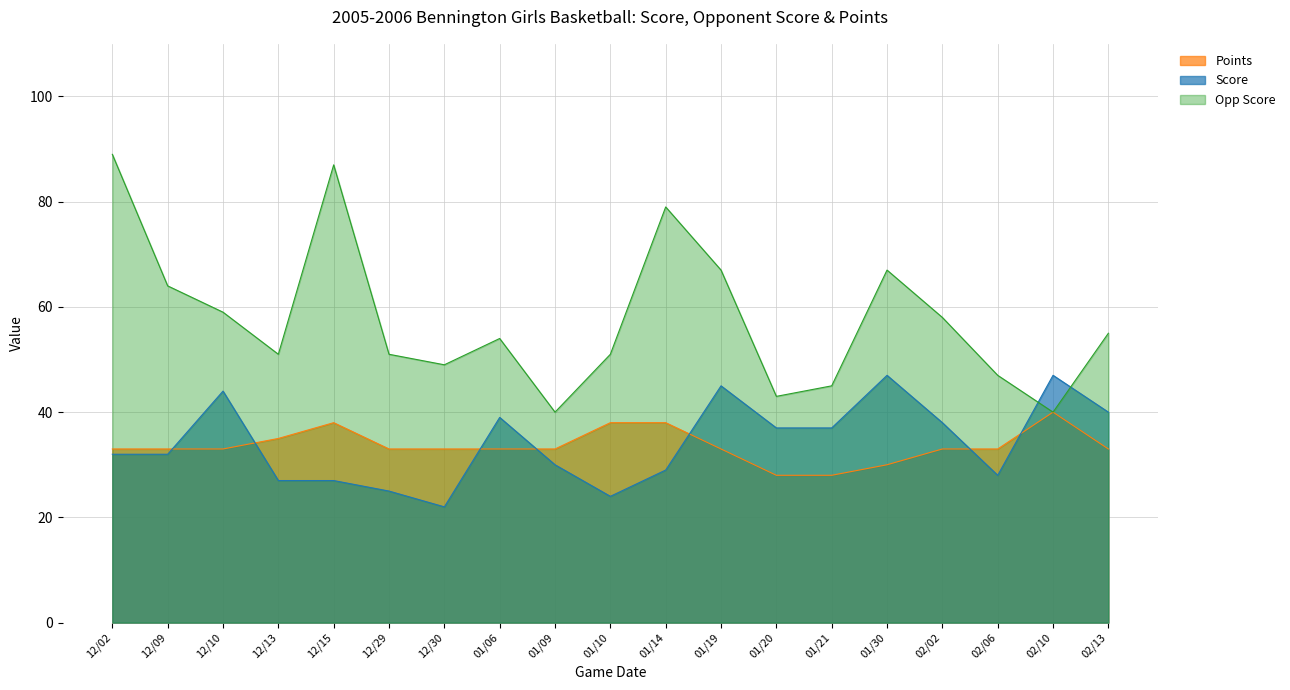

How many lines are shown in the chart?

3